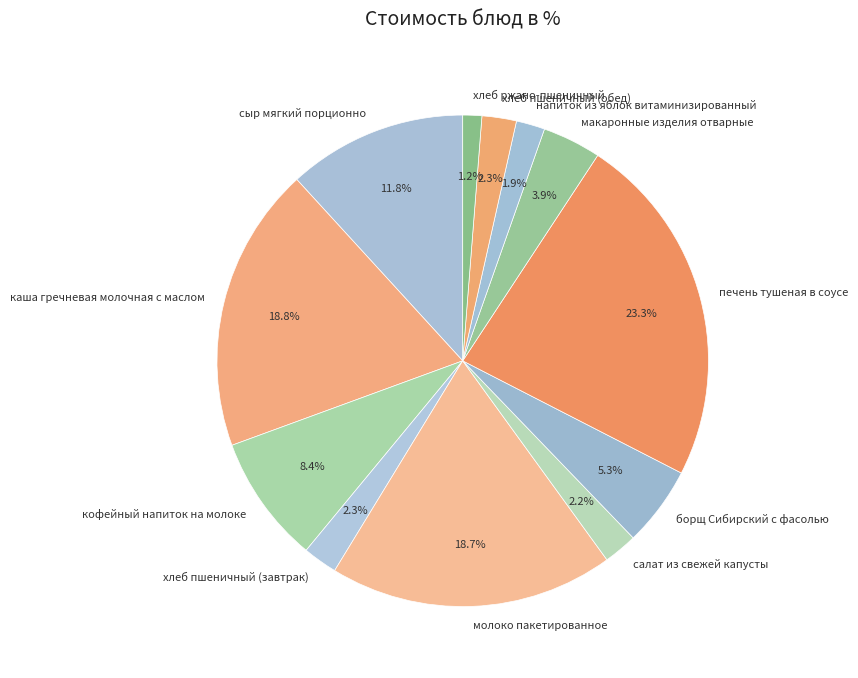

To the nearest percent, what percentage of the pie is каша гречневая молочная с маслом?

19%